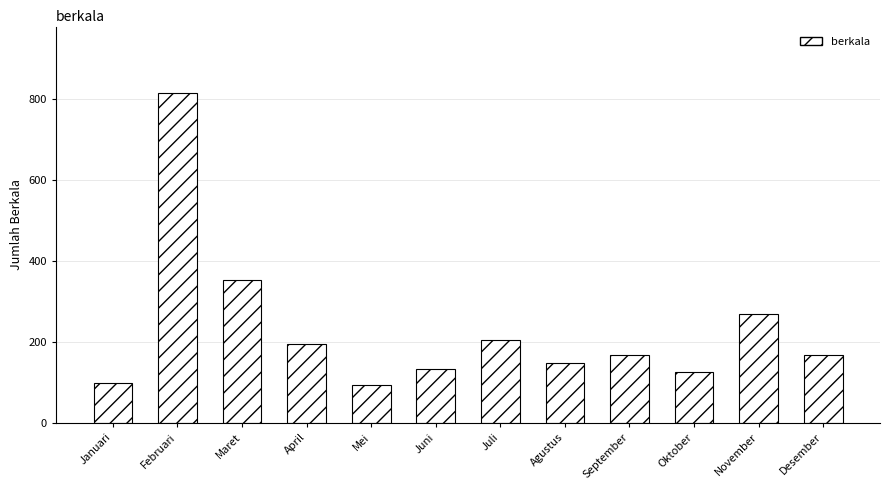

Reading left to right, what are all the values shown in this chart?

Januari=99	Februari=817	Maret=353	April=195	Mei=95	Juni=134	Juli=204	Agustus=149	September=167	Oktober=127	November=270	Desember=167